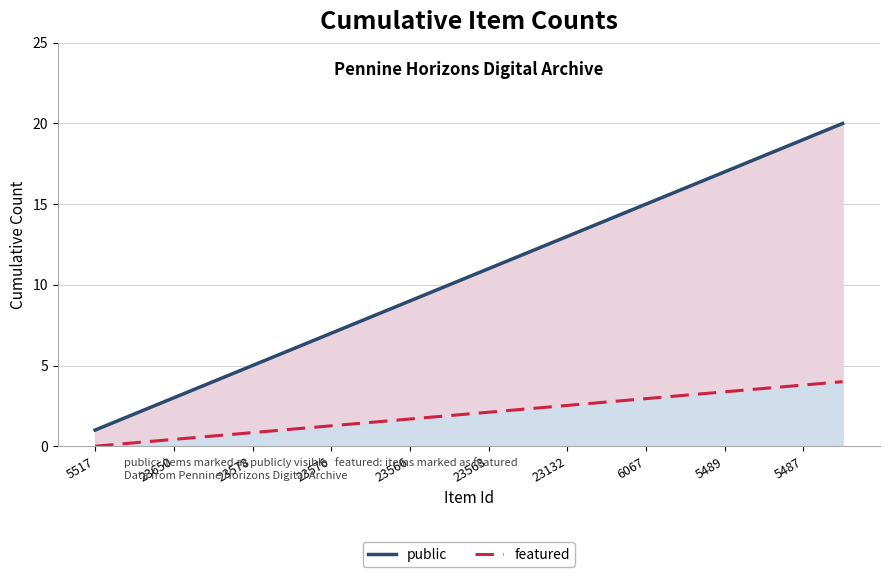

Between 16 and 19, which series saw the biggest shift?

public